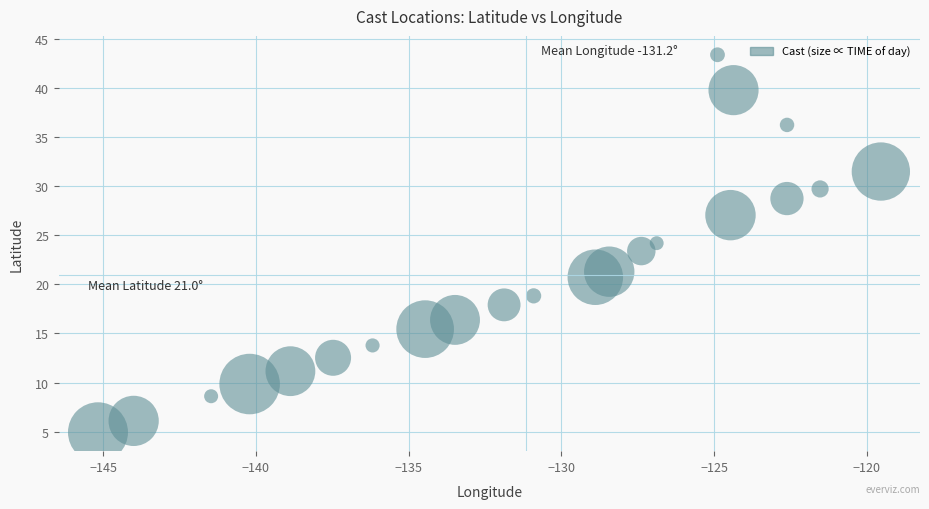

What is the range of X values (max minus min)?

25.6